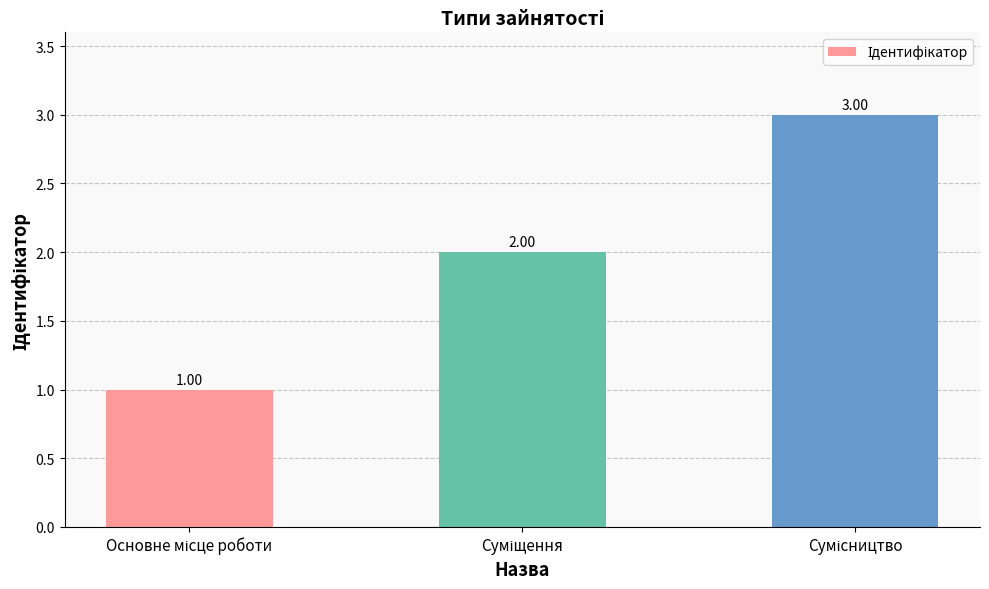

What is the sum of all values?

6